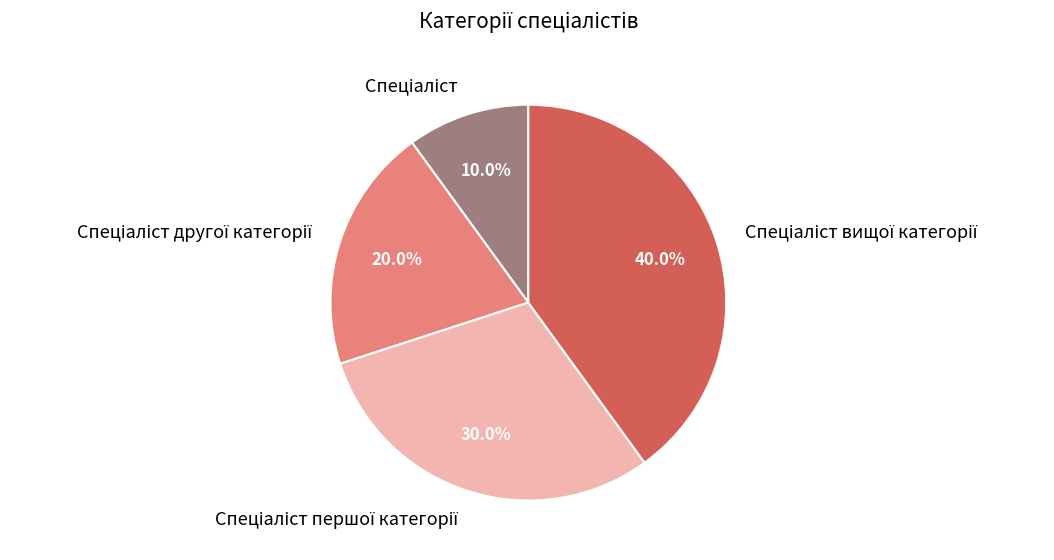

Is there a majority slice in this chart?

No